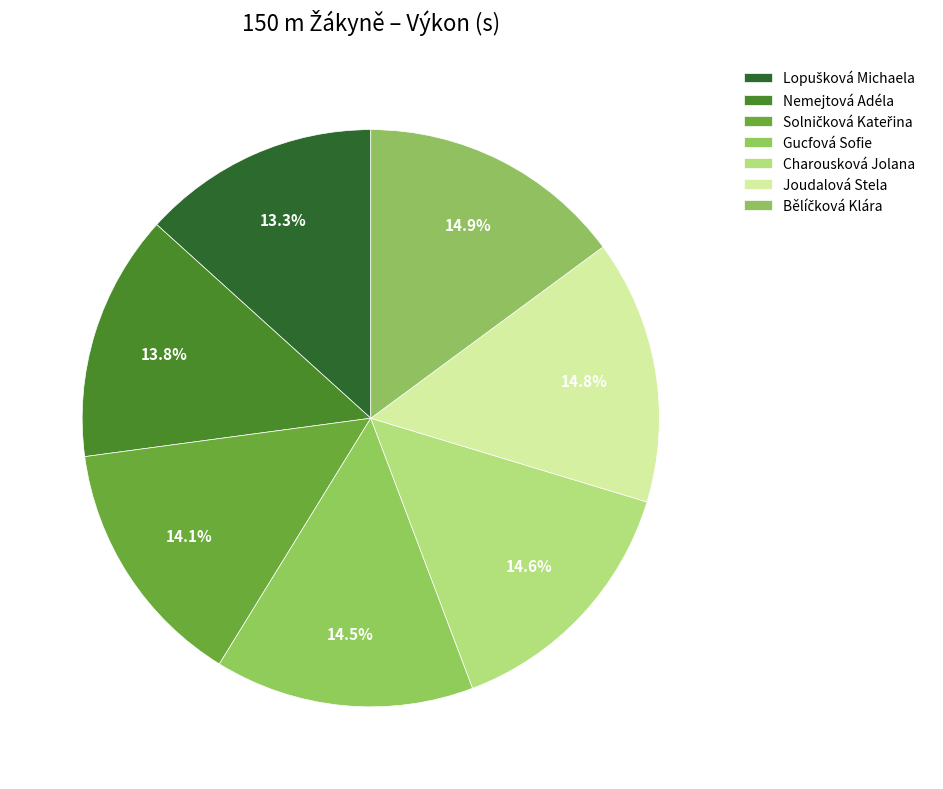

How many segments does this pie chart have?

7